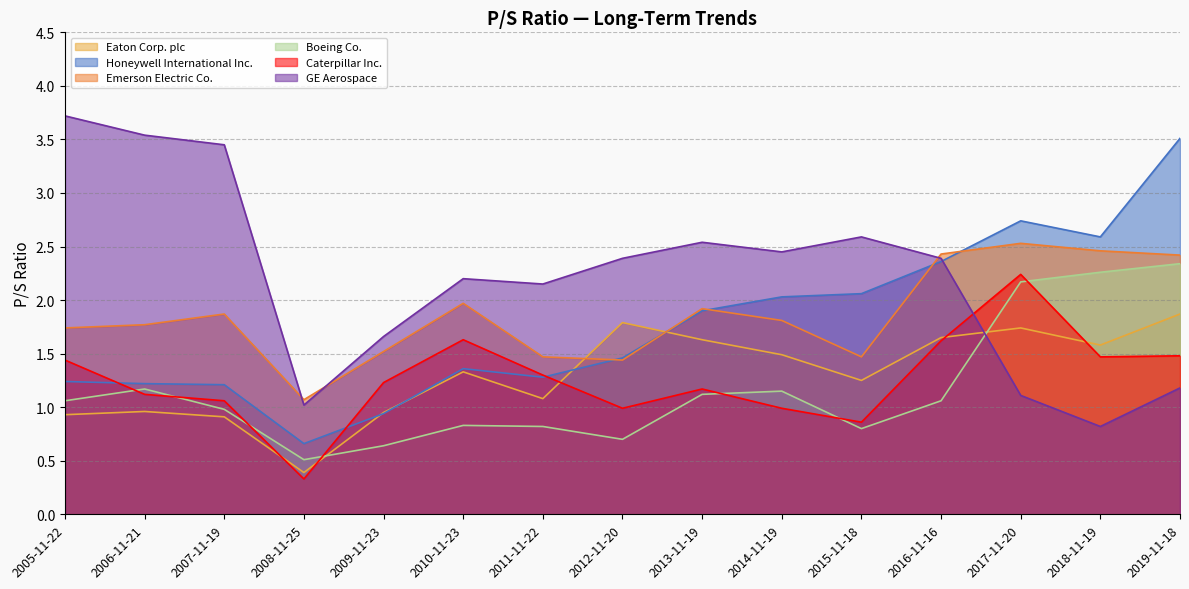

What are all the series names shown in the legend?

Eaton Corp. plc, Honeywell International Inc., Emerson Electric Co., Boeing Co., Caterpillar Inc., GE Aerospace